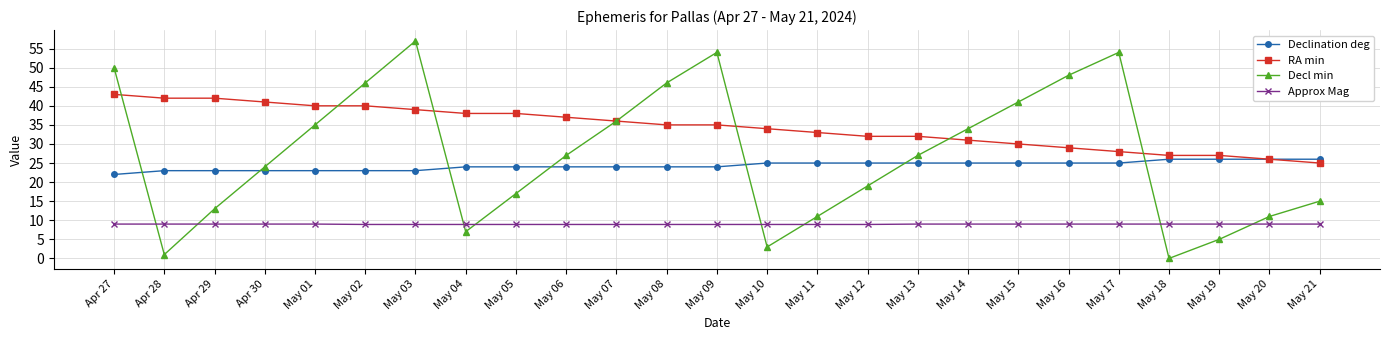

Which series has the largest total across all categories?

RA min